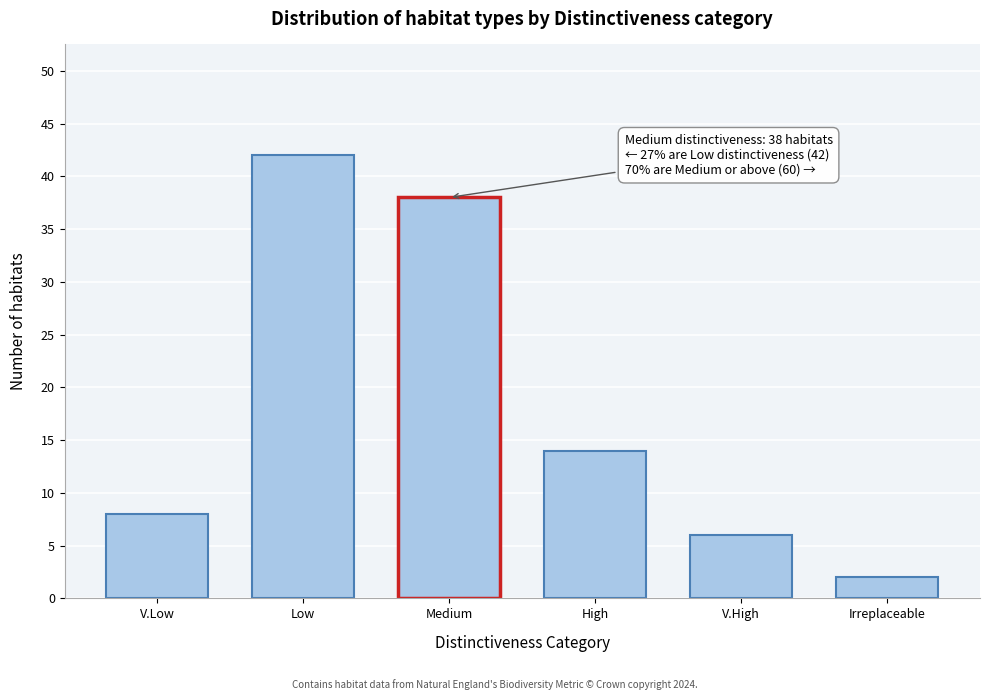

Reading left to right, list all the values displayed in this chart.

V.Low=8	Low=42	Medium=38	High=14	V.High=6	Irreplaceable=2